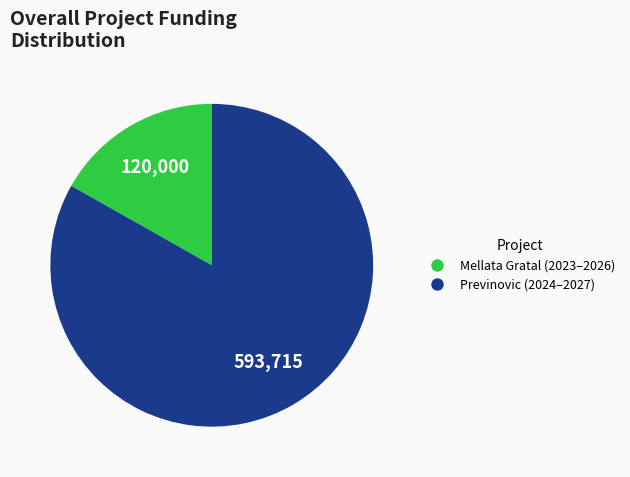

How many segments does this pie chart have?

2